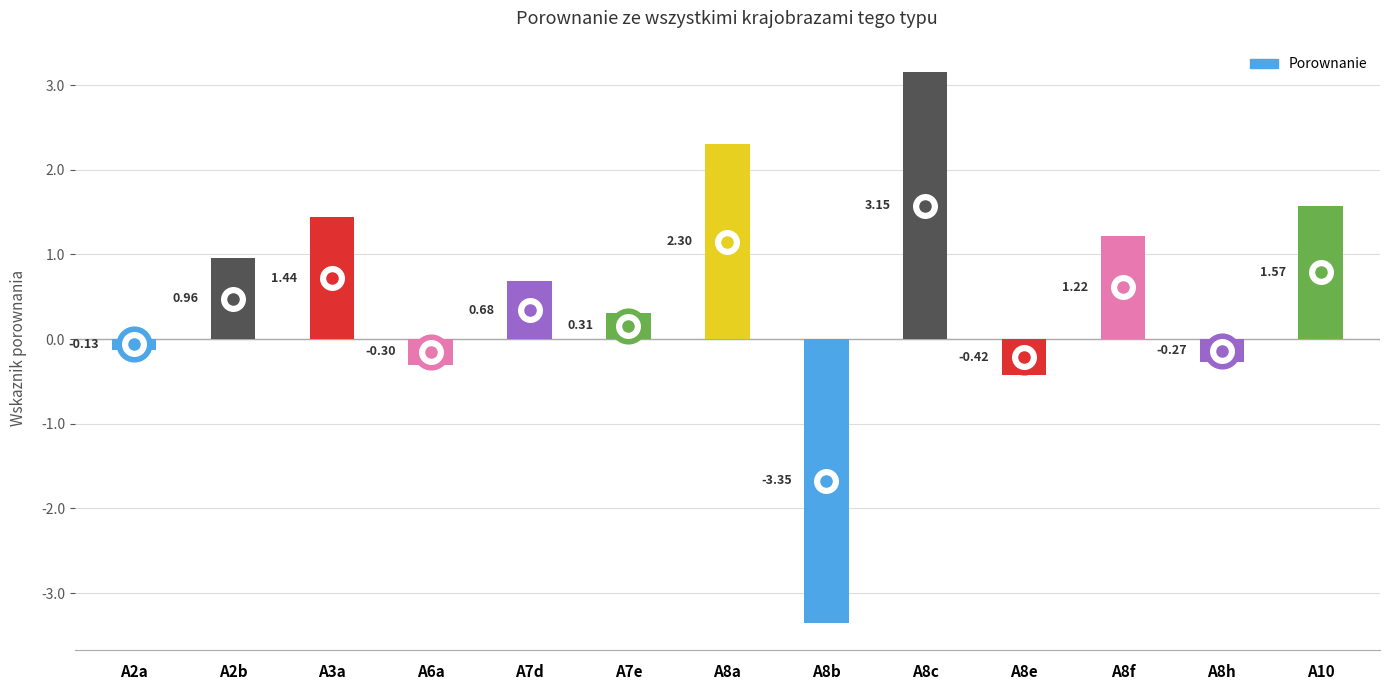

How many distinct data groups are displayed?

1